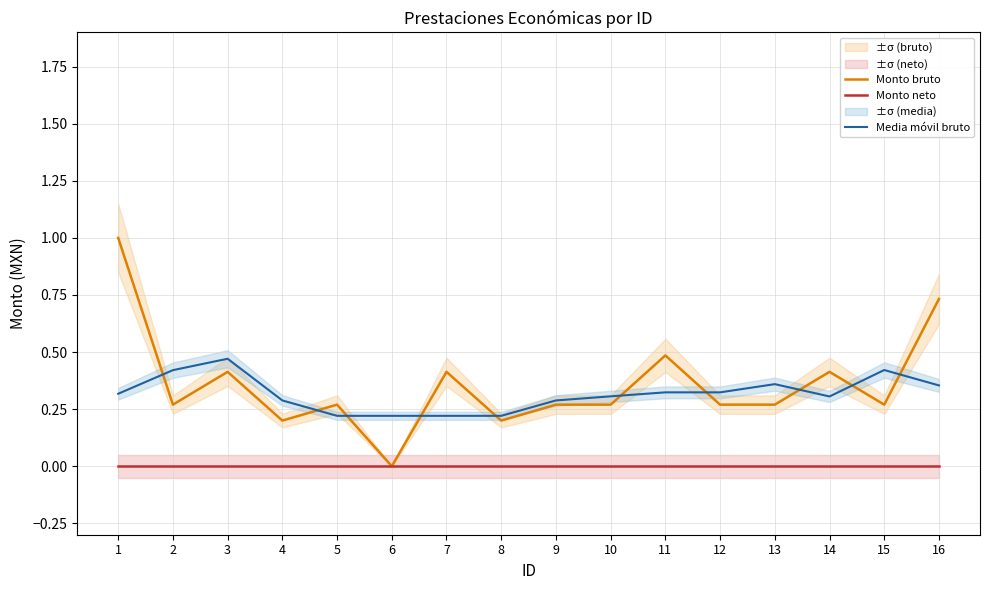

At how many categories does at least one series exceed 0?

16